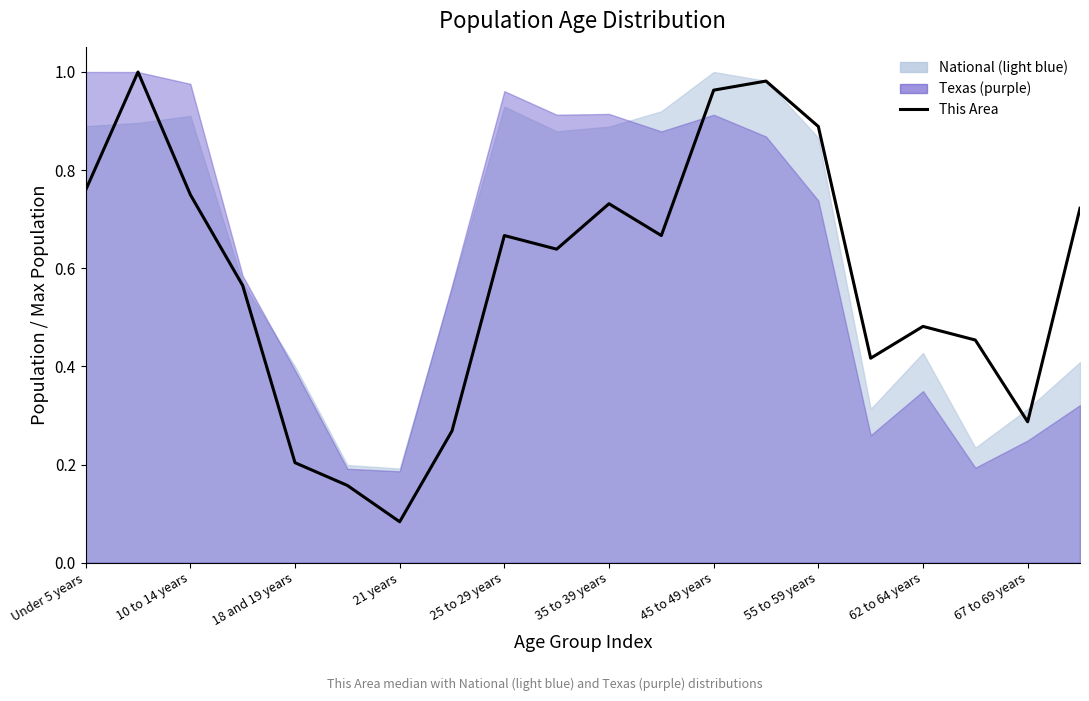

What is the maximum value shown in the chart?

1.0